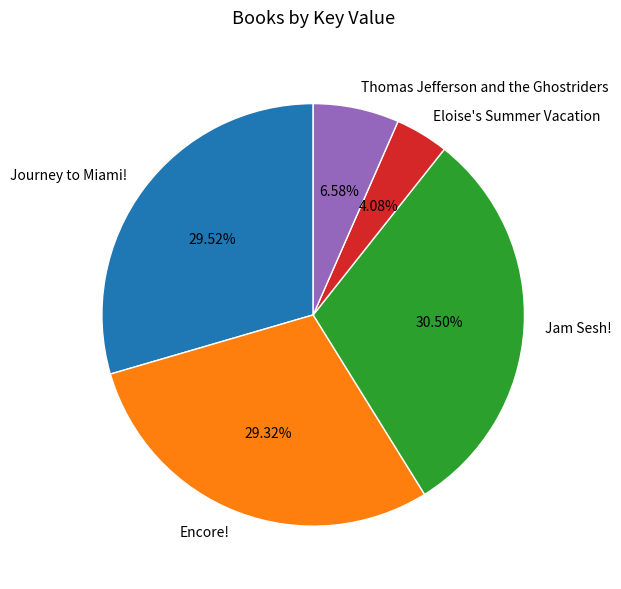

To the nearest percent, what is the average slice percentage?

20%